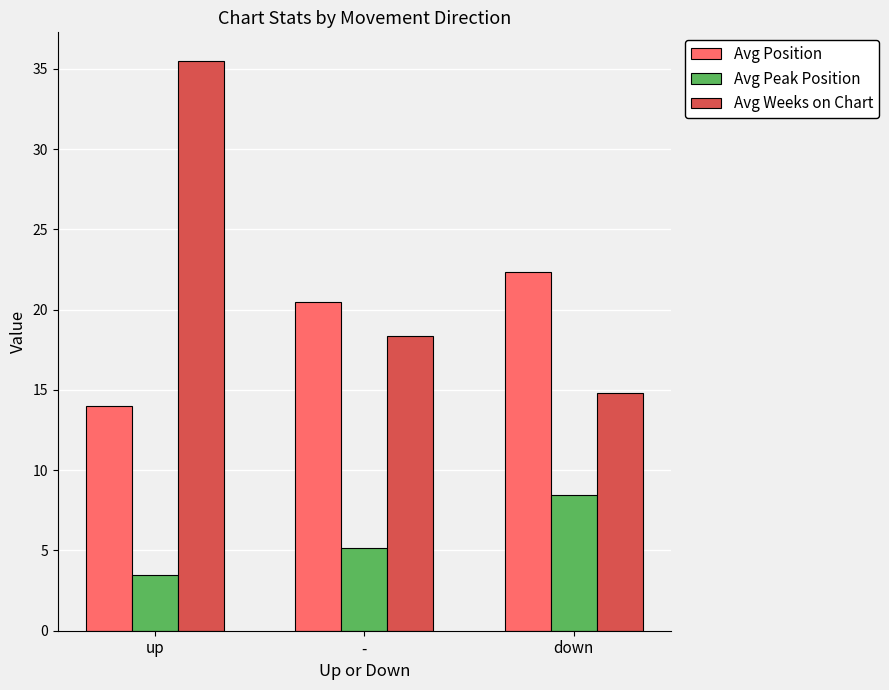

The Avg Position series shows 19.7 at up. True or false?

False